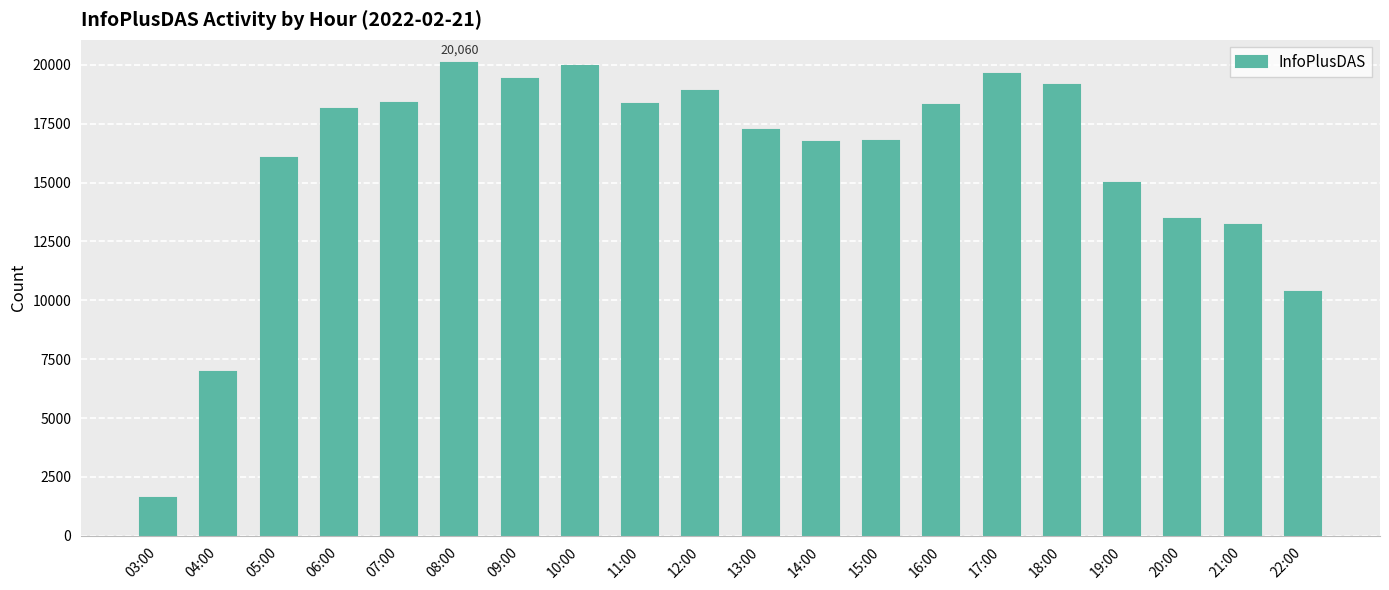

At which label is the value closest to 10837?

22:00